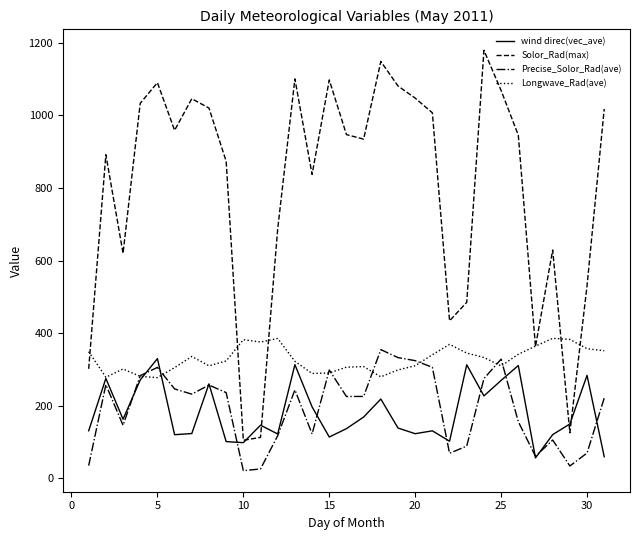

What is the lowest value of the Solor_Rad(max) series?

104.8